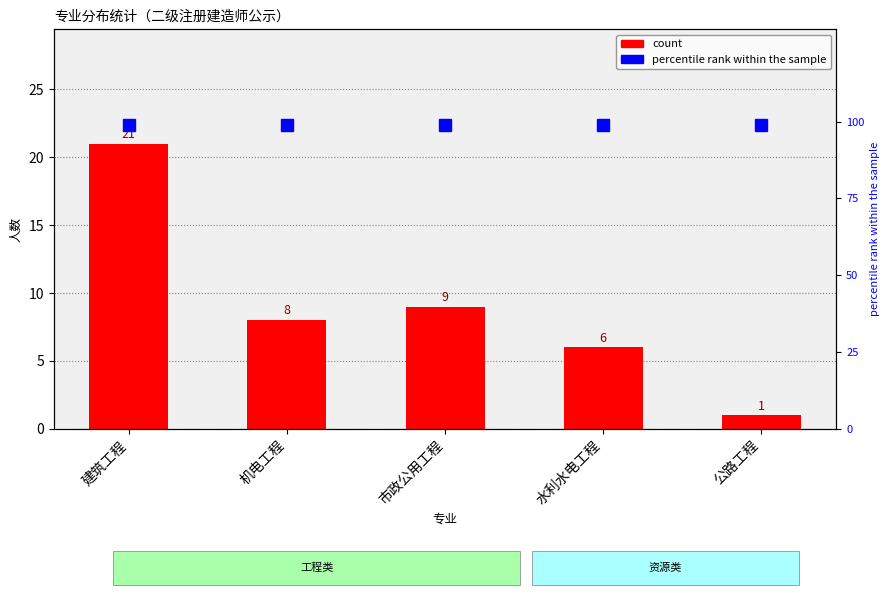

Between 市政公用工程 and 水利水电工程, which is larger?

市政公用工程